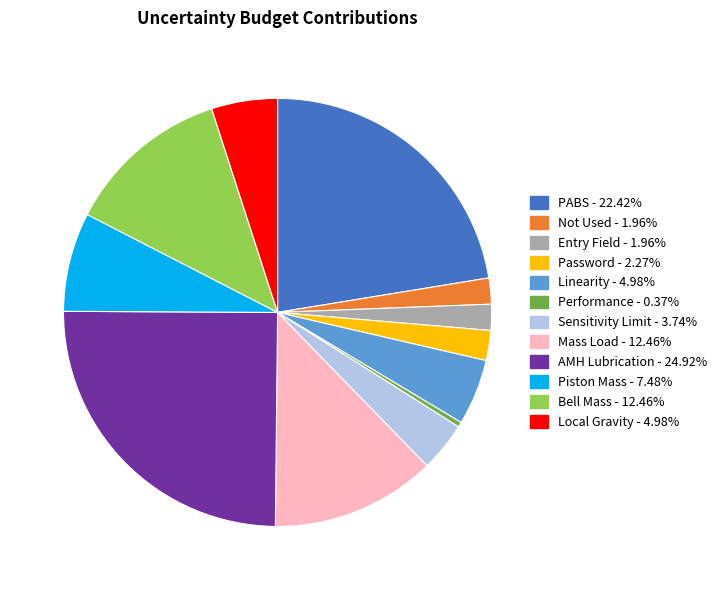

Which has a higher value, Sensitivity Limit or Password?

Sensitivity Limit